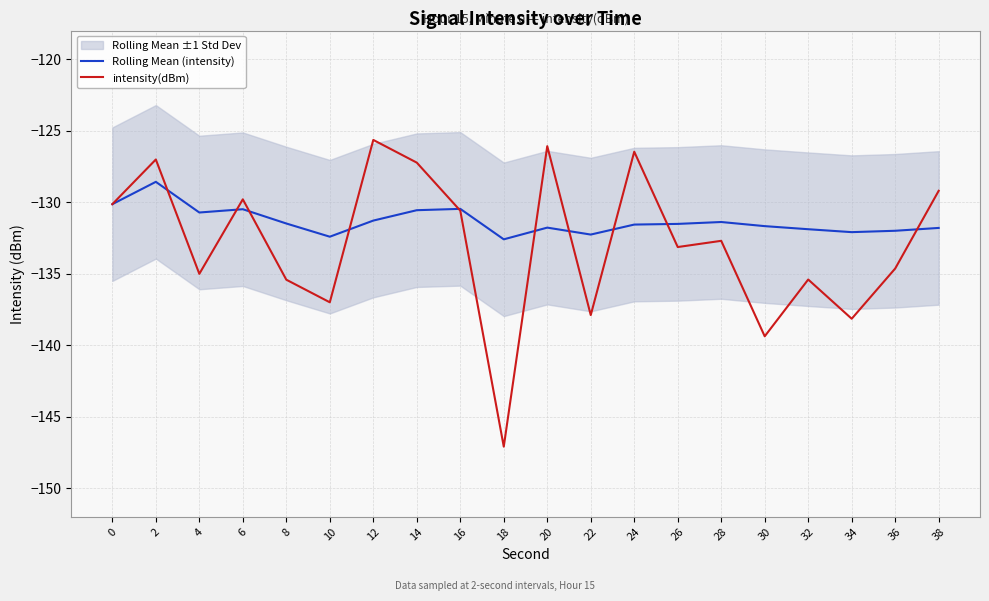

The value of intensity(dBm) at 30 is -69.4. True or false?

False